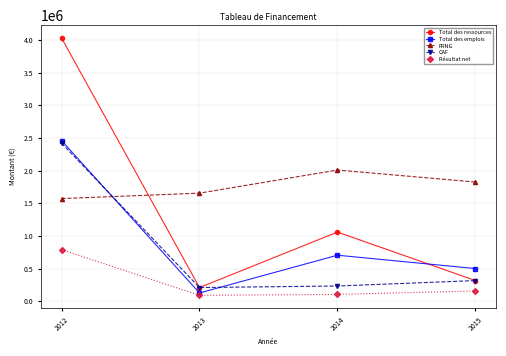

Rank the series at 2012 from highest to lowest value.

Total des ressources, Total des emplois, CAF, FRNG, Résultat net